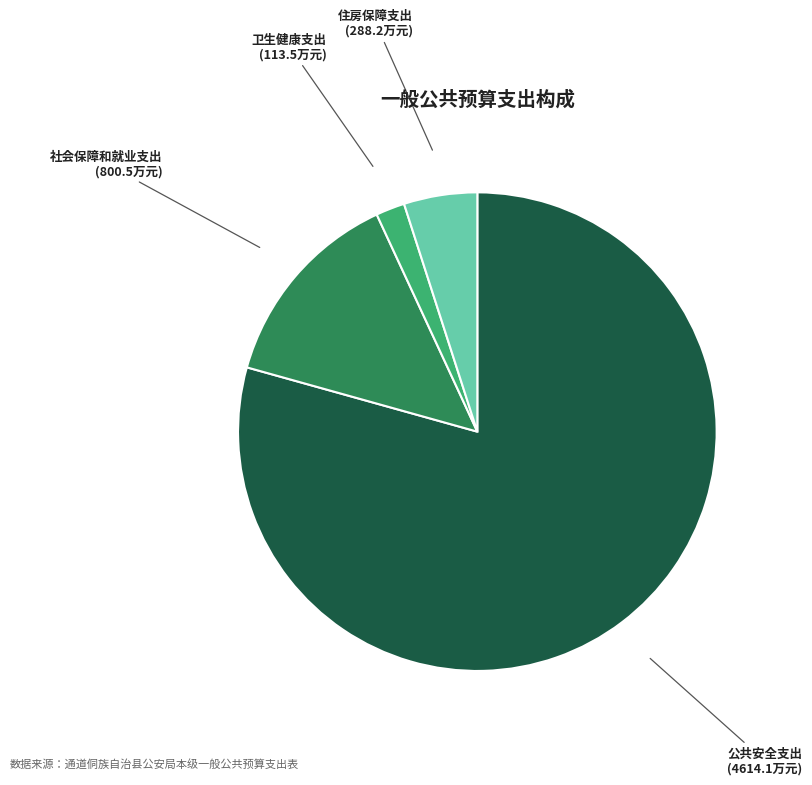

Is there a majority slice in this chart?

Yes